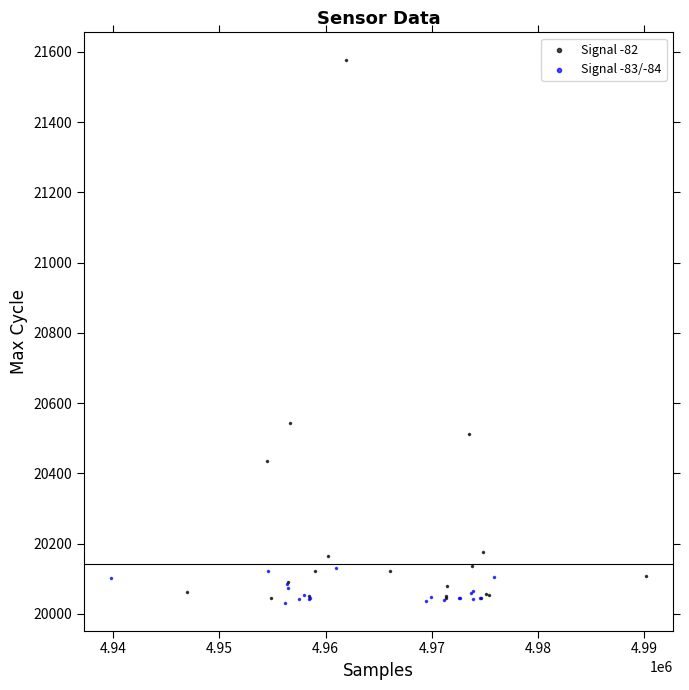

Which series has the widest spread of Y values?

Signal -82